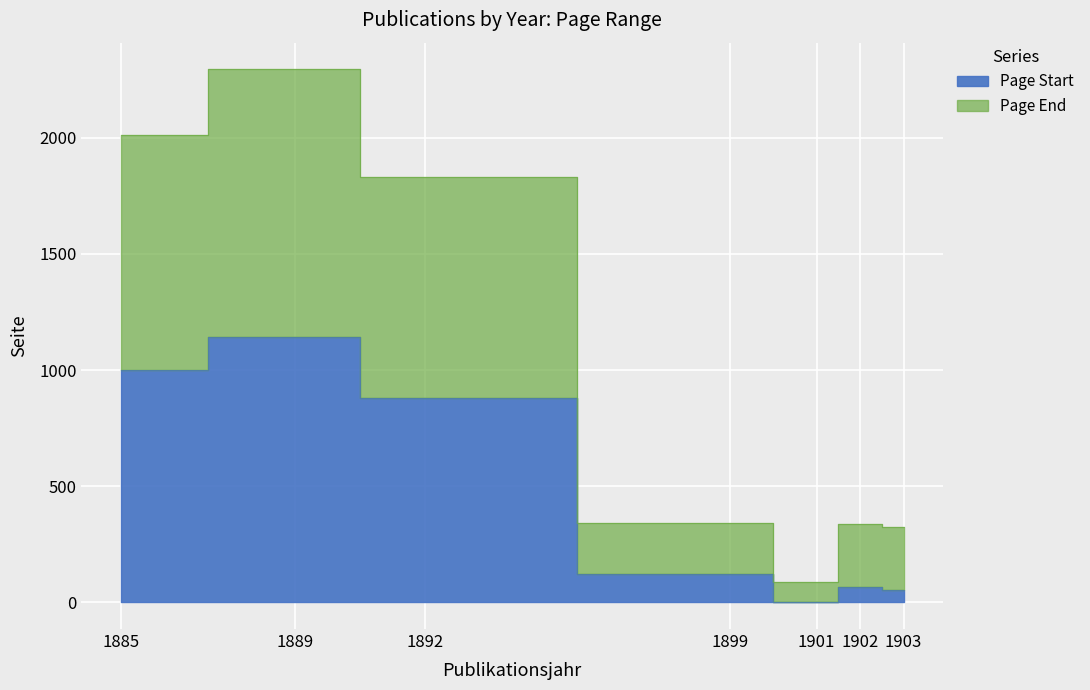

True or false: Page End has a value of 340 at 1899.

True